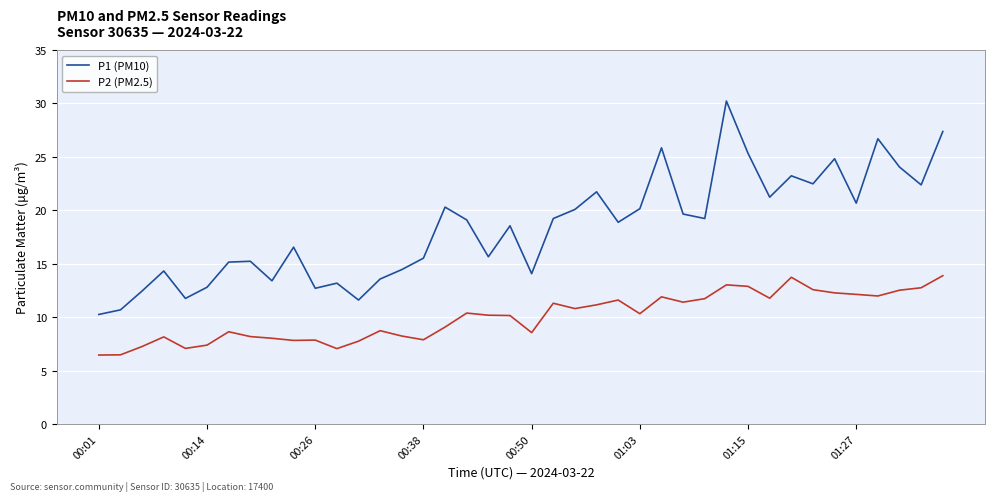

Which series has the largest total across all categories?

P1 (PM10)